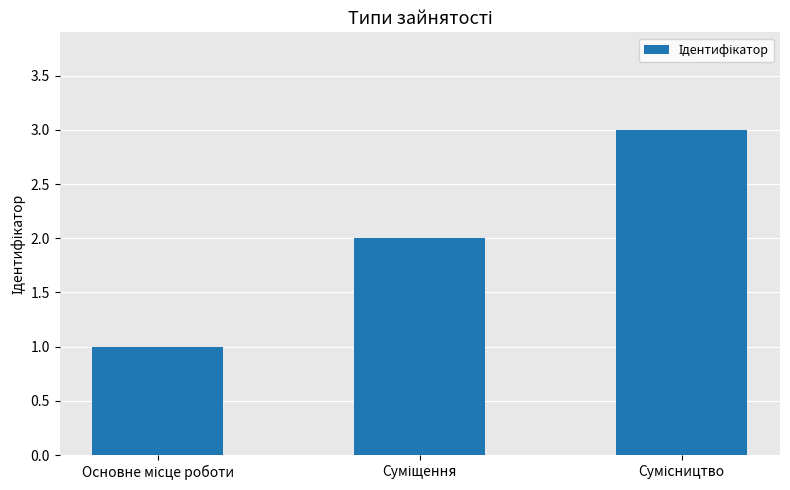

What is the smallest value displayed?

1